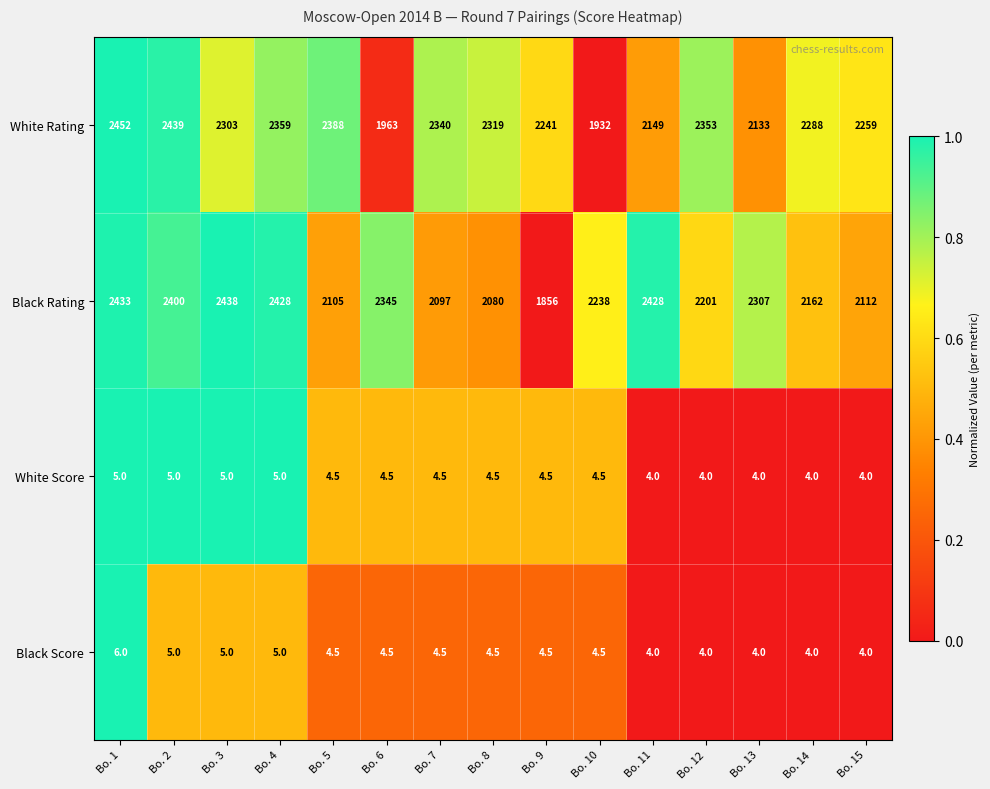

What is the sum of all White Rating values?

33918.0